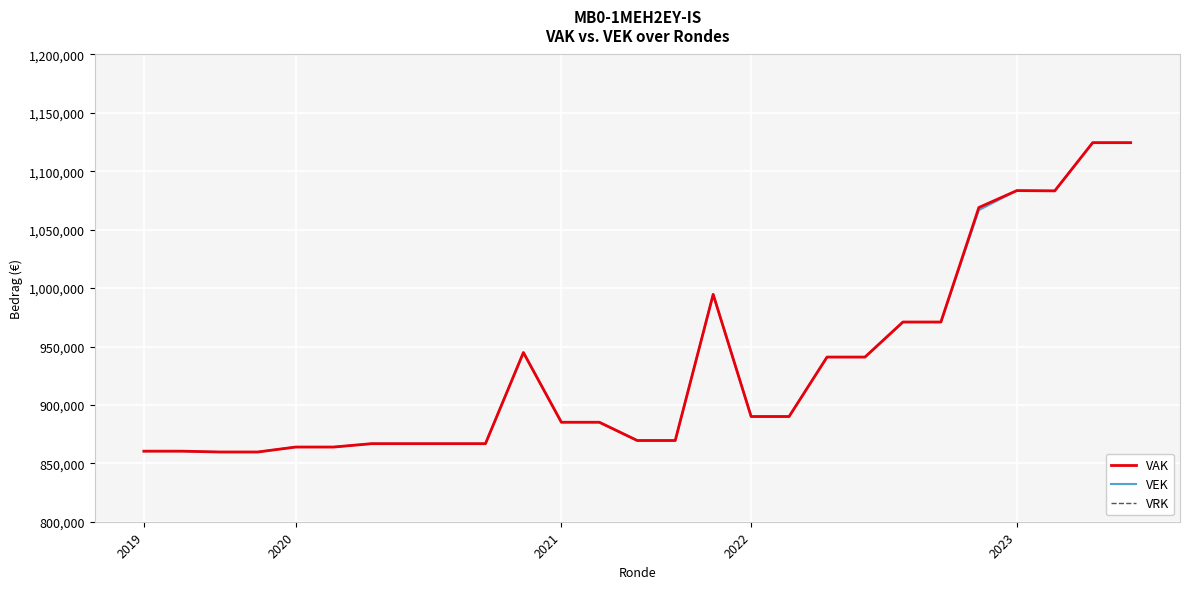

How many values in the VEK series exceed 885165?

13